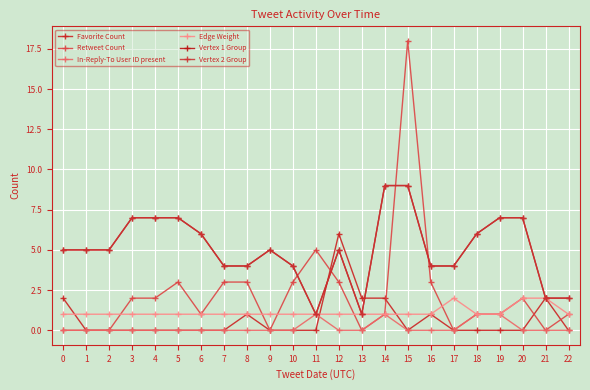

After their last crossing, which series has the higher values: Edge Weight or Retweet Count?

Edge Weight